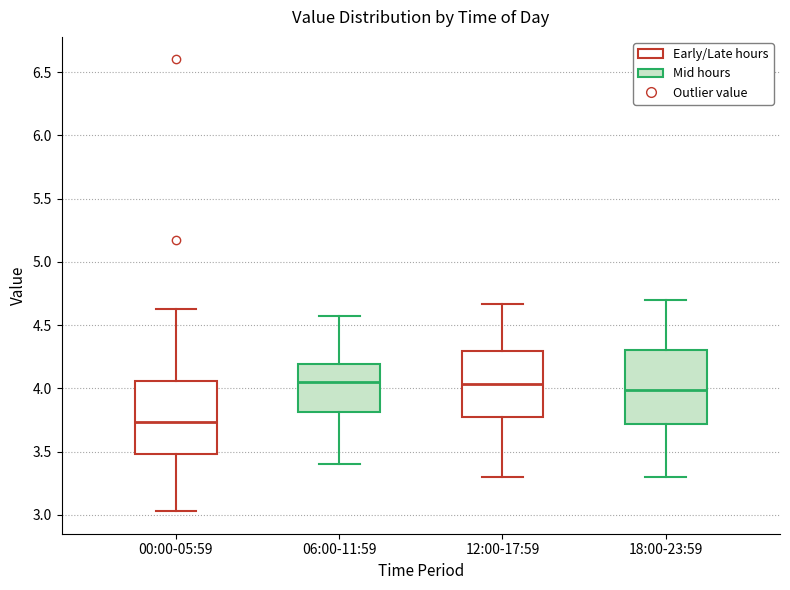

Reading left to right, read every box against the y-axis: the position of its median line, the range the box covers, and the ends of its whiskers. The values are not printed on the chart, so give them approximately, as read against the axis.

00:00-05:59: median 3.75, box 3.50 to 4.05, whiskers 3.05 to 4.65
06:00-11:59: median 4.05, box 3.80 to 4.20, whiskers 3.40 to 4.55
12:00-17:59: median 4.05, box 3.80 to 4.30, whiskers 3.30 to 4.65
18:00-23:59: median 4.00, box 3.70 to 4.30, whiskers 3.30 to 4.70